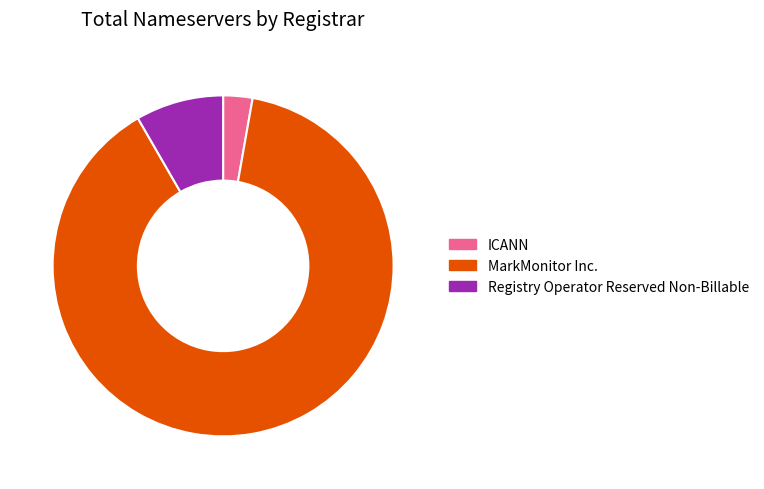

Which slice represents more than half of the pie?

MarkMonitor Inc.